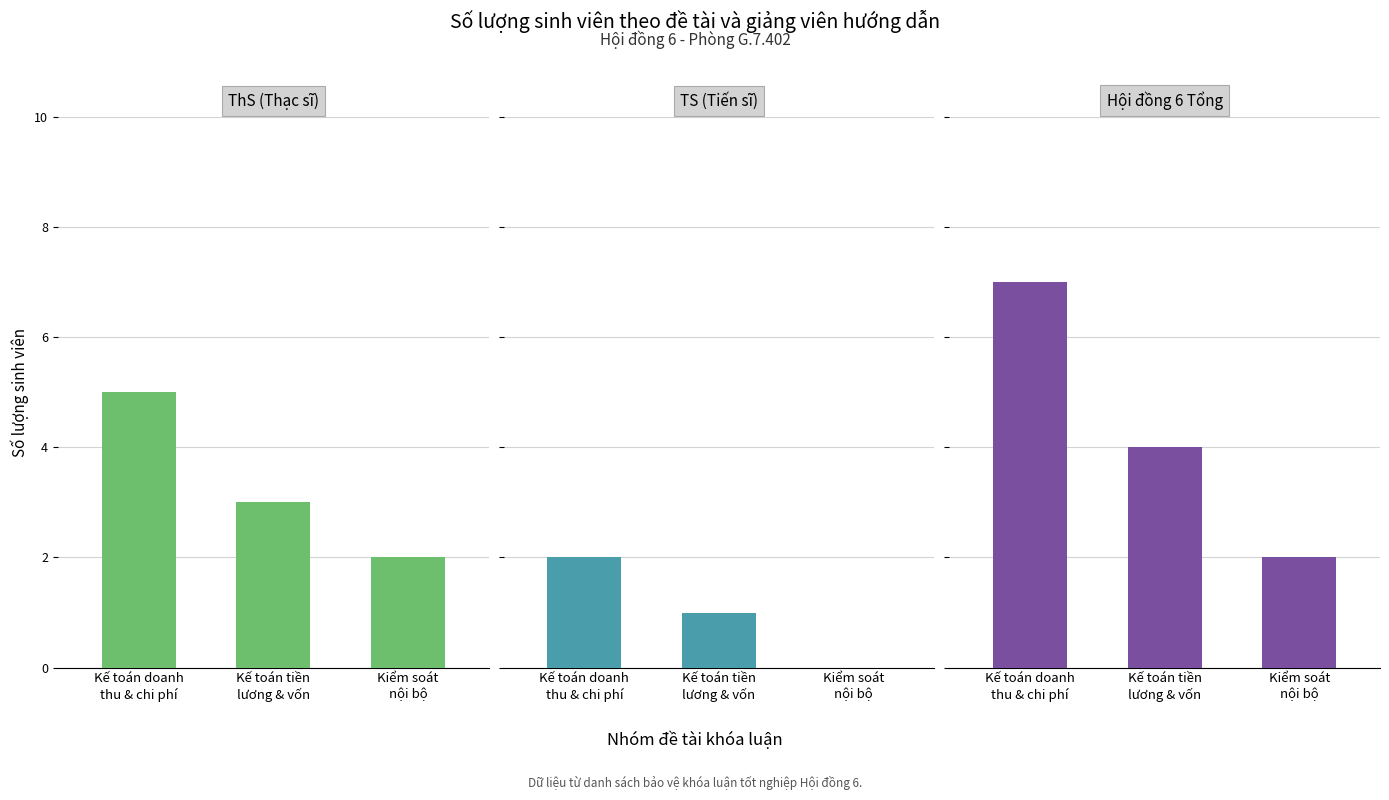

Reading left to right, transcribe all the data shown in this chart.

ThS (Thạc sĩ): 5	3	2
TS (Tiến sĩ): 2	1	0
Hội đồng 6 Tổng: 7	4	2